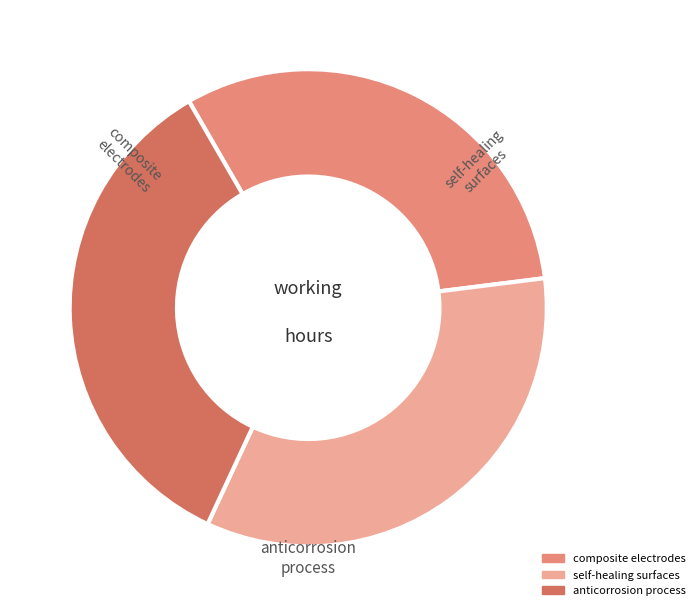

Does any single category account for the majority?

No